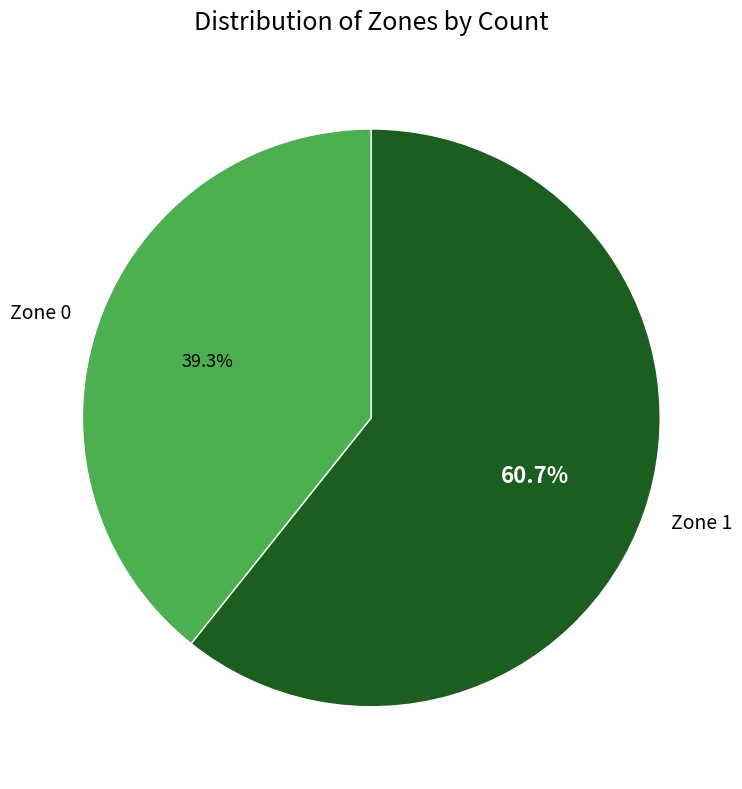

True or false: Zone 1 accounts for 61% of the total.

True